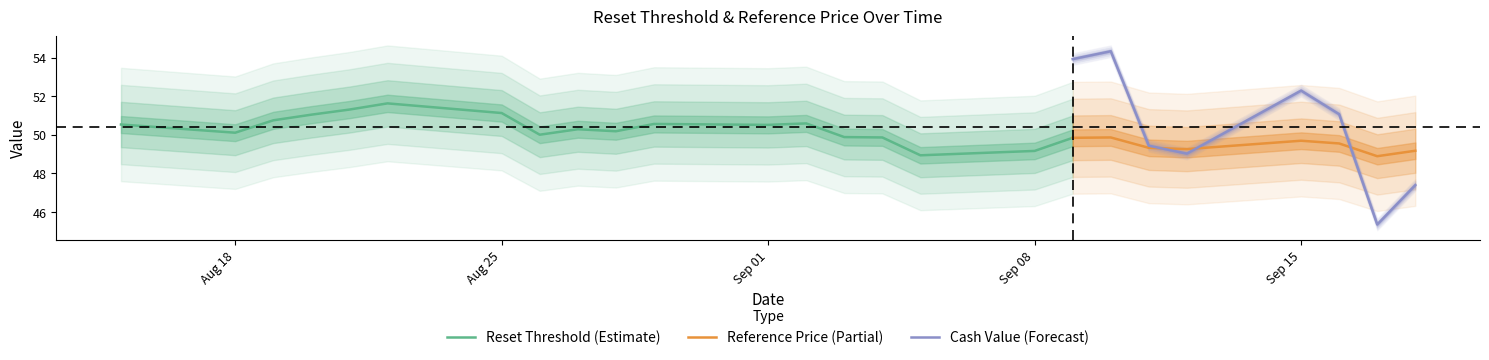

What is the maximum value for Reference Price (Partial)?

49.9